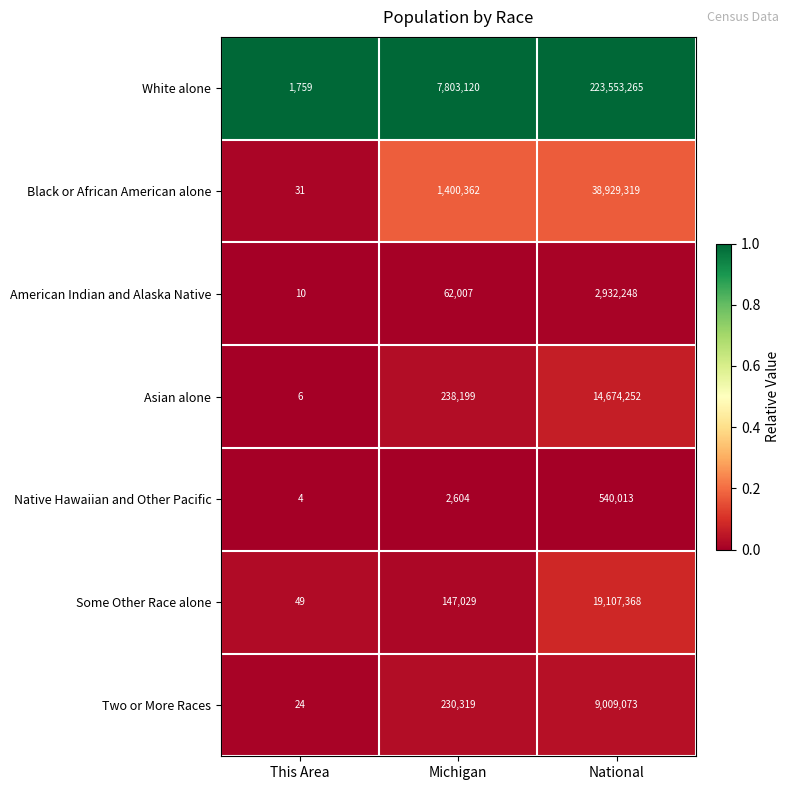

How many series are shown in this chart?

7